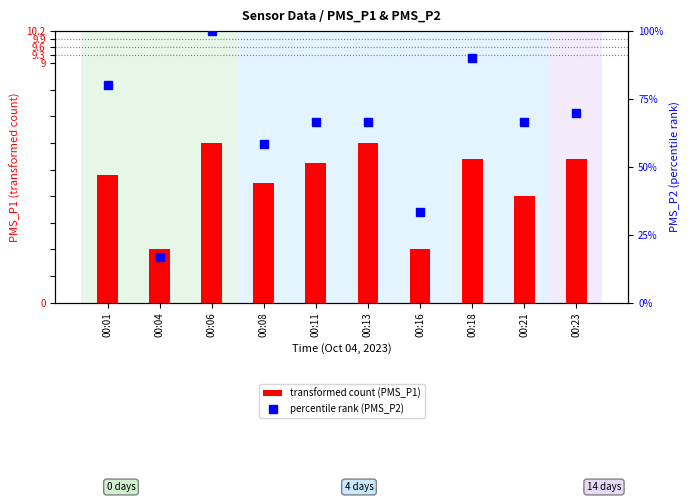

How many groups of bars are there?

10